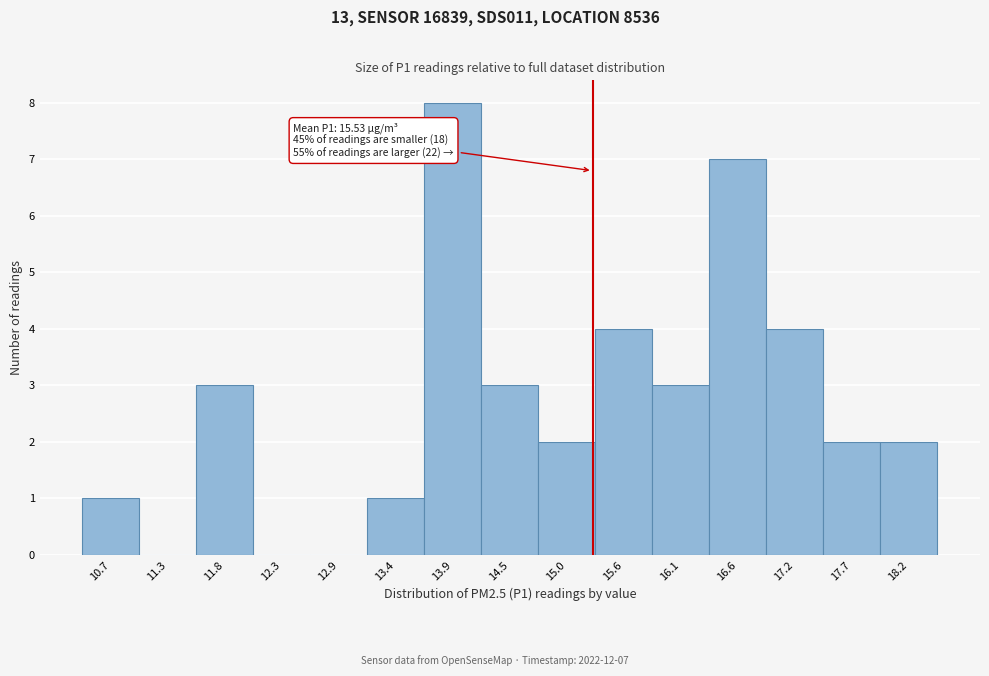

Reading left to right, what are all the values shown in this chart?

10.7=1	11.3=0	11.8=3	12.3=0	12.9=0	13.4=1	13.9=8	14.5=3	15.0=2	15.6=4	16.1=3	16.6=7	17.2=4	17.7=2	18.2=2